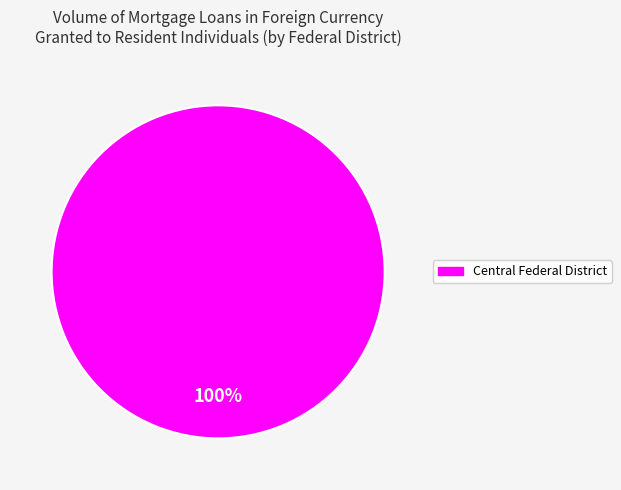

Is there a majority slice in this chart?

Yes